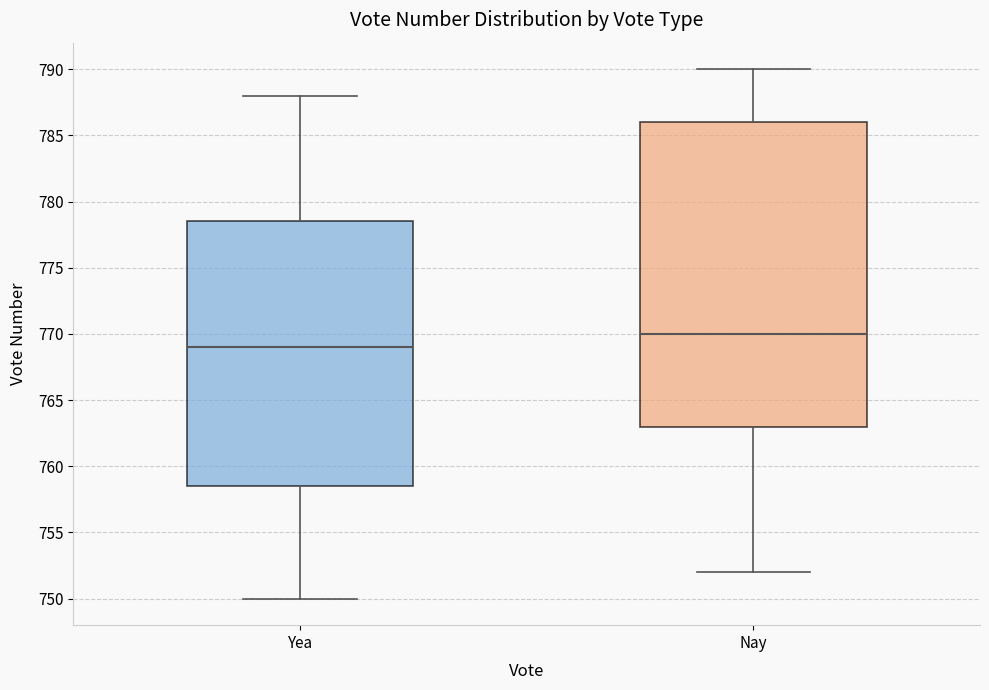

Reading left to right, transcribe this box plot: for each box, give where its median line is, the range the box spans, and where its two whiskers end, as read against the y-axis. The values are not printed on the chart, so give them approximately, as read against the axis.

Yea: median 769.0, box 758.5 to 778.5, whiskers 750.0 to 788.0
Nay: median 770.0, box 763.0 to 786.0, whiskers 752.0 to 790.0